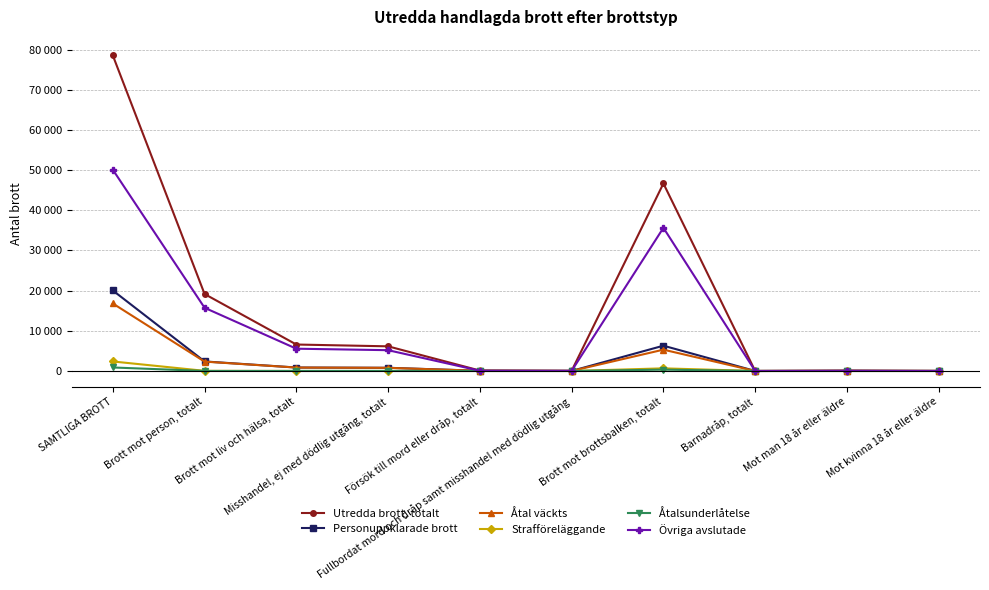

How many interior local valleys does the Övriga avslutade series have?

2